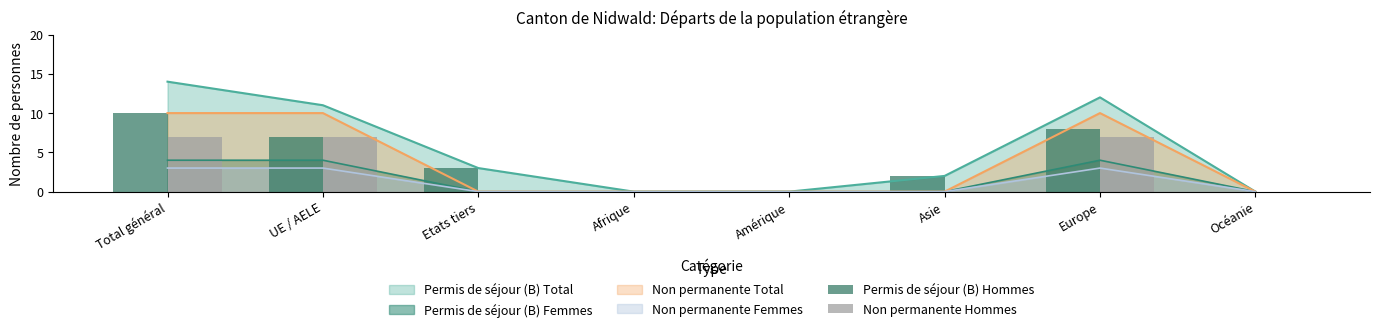

The value of Non permanente Hommes at Amérique is 0. True or false?

True